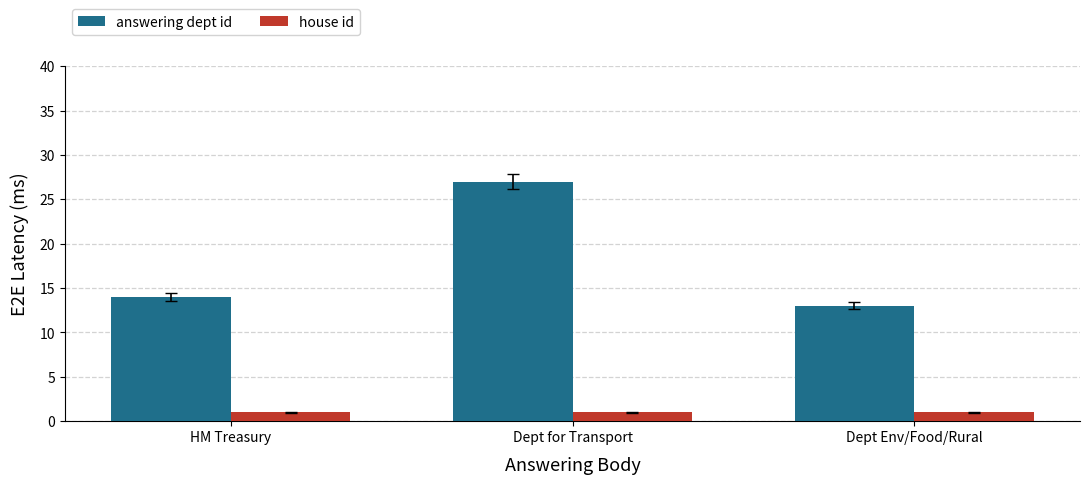

Is it true that answering dept id equals 14 at HM Treasury?

True